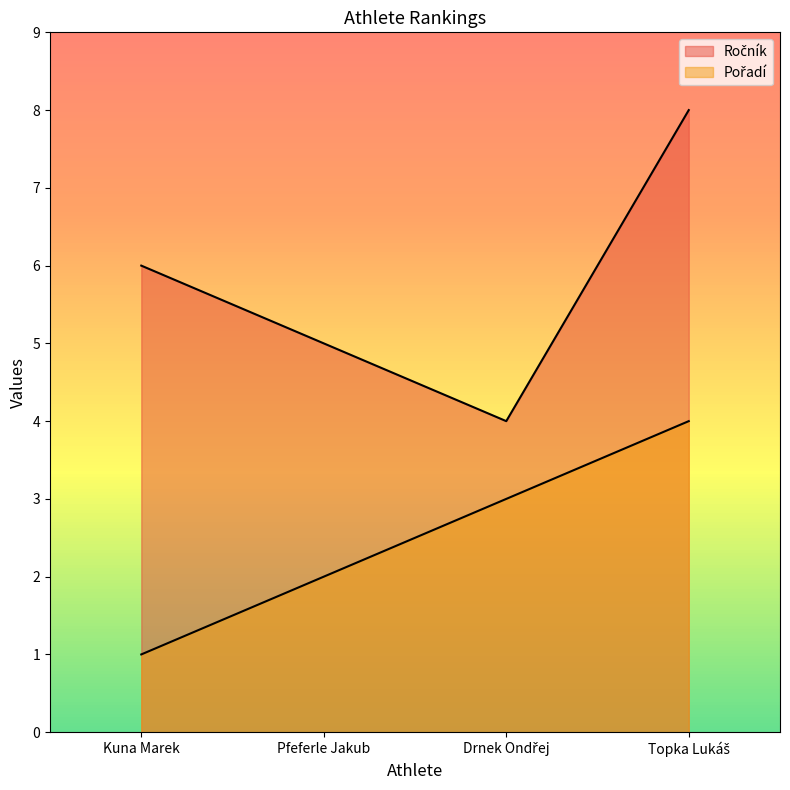

What is the value of the Pořadí point at the 1st from the left?

1